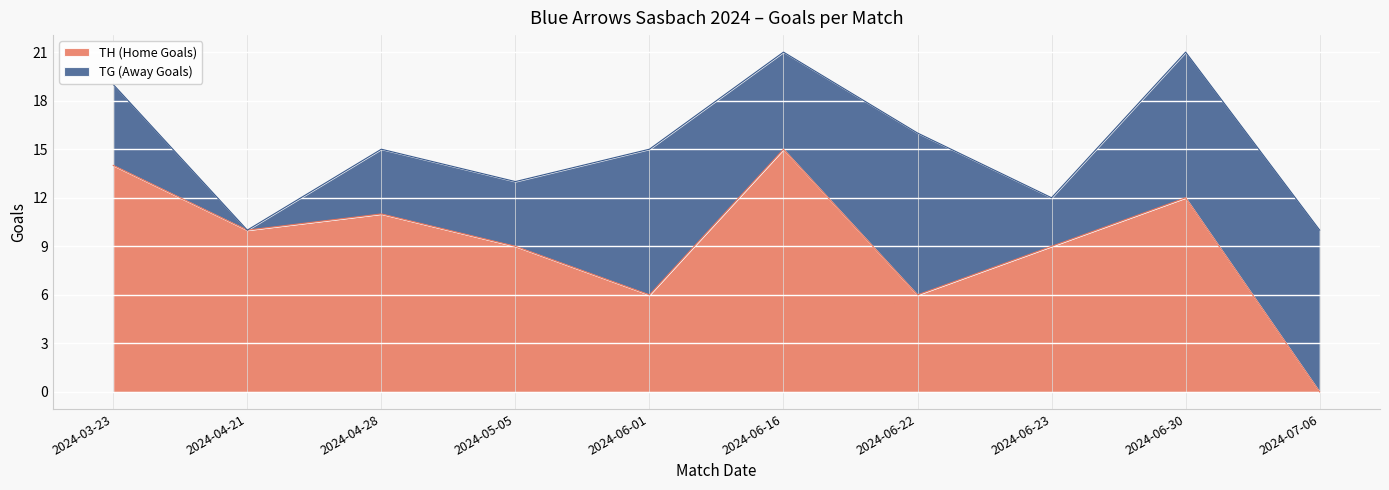

The chart shows a value of 12 at 2024-06-30. True or false?

True